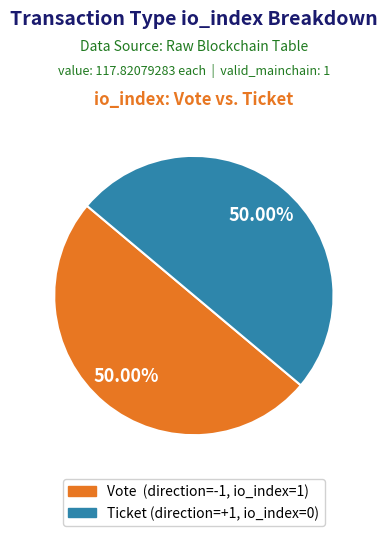

Which category has the smallest portion of the pie?

Ticket (io_index=0)